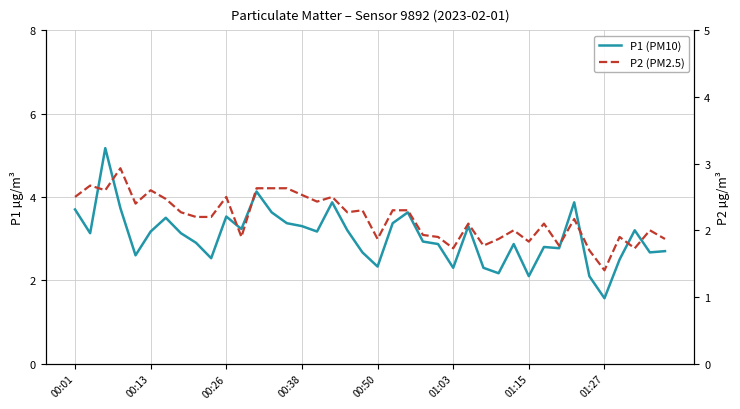

In P2 (PM2.5), how many points are higher than both neighbors (excluding endpoints)?

12